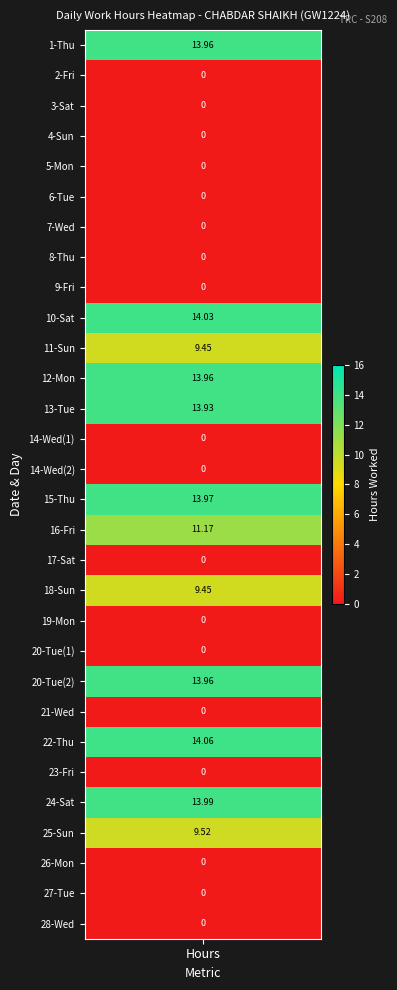

The value at 24-Sat is 14.0. True or false?

True